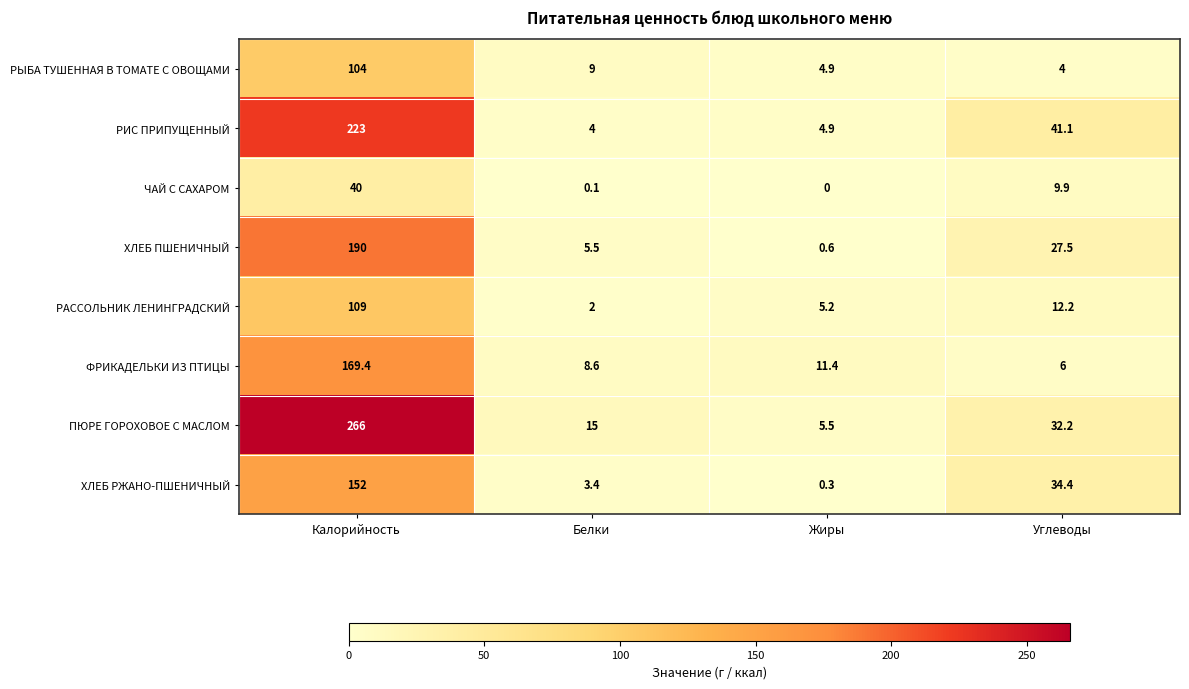

What is the approximate value of ХЛЕБ РЖАНО-ПШЕНИЧНЫЙ at Калорийность?

152.0